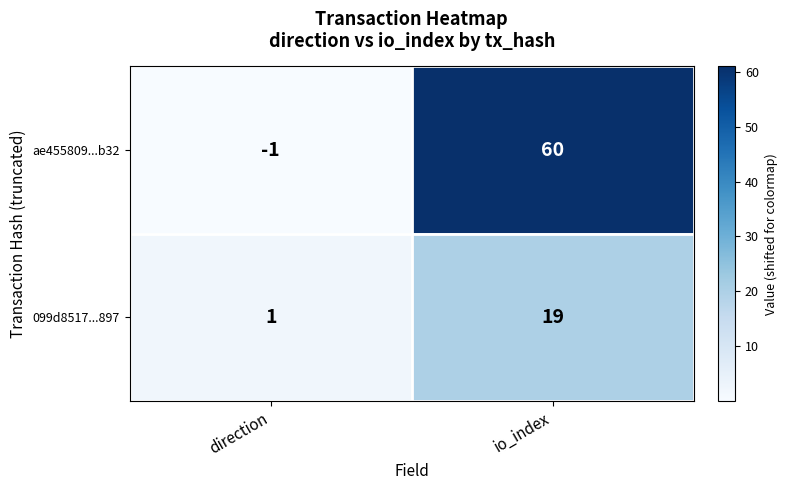

How many positive values does the ae455809...b32 series have?

1